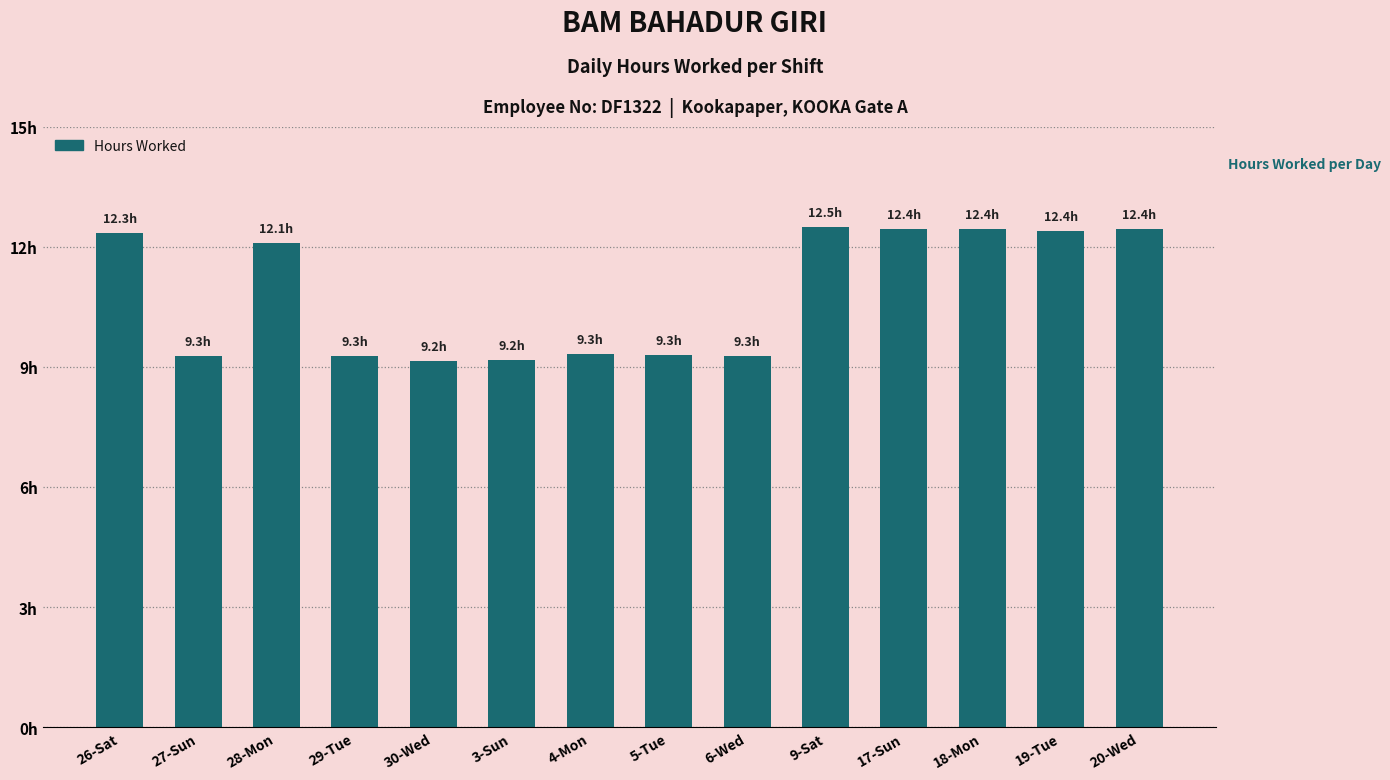

Does the chart contain any negative values?

No